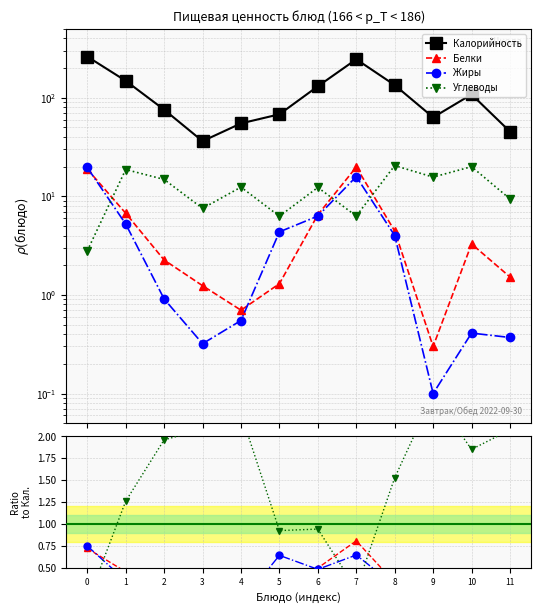

What is the greatest value displayed?

261.4